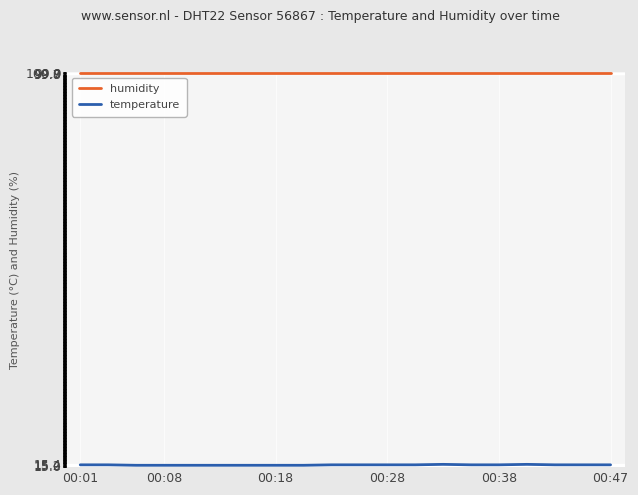

What is the greatest value displayed?

99.9